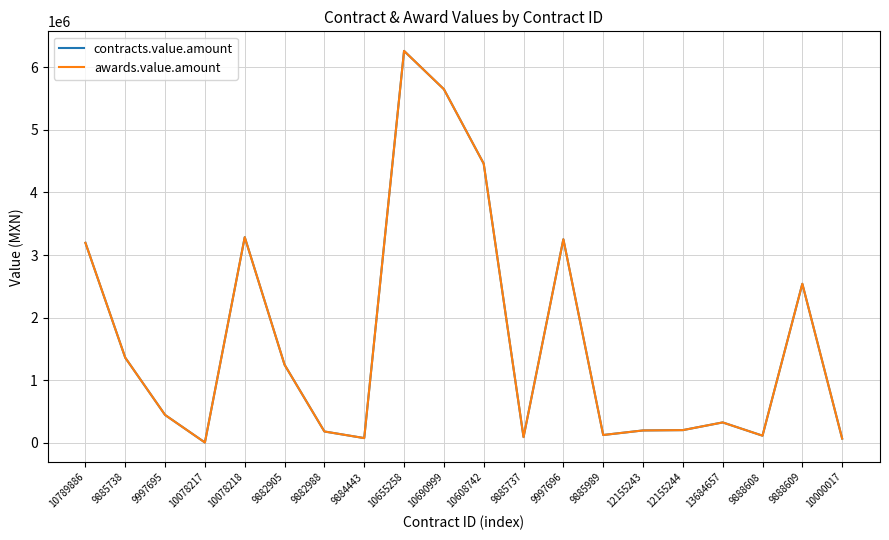

Does the chart have visible grid lines?

Yes